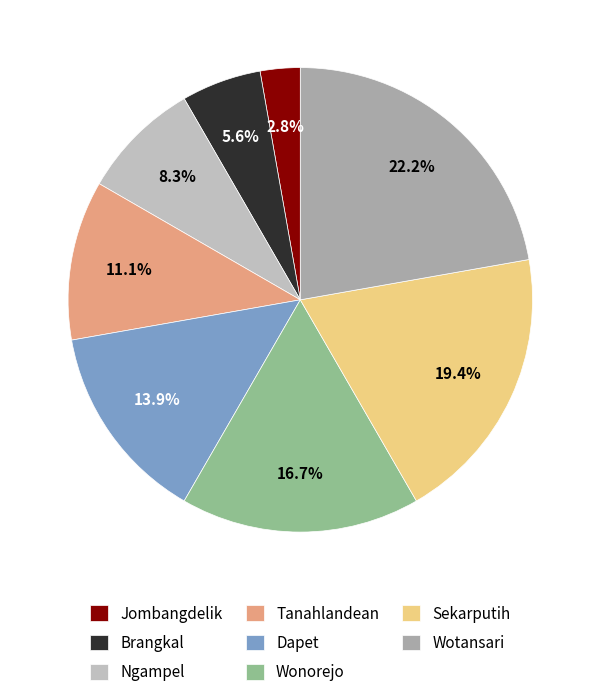

To the nearest percent, what is the difference between the largest and smallest slice percentages?

19%